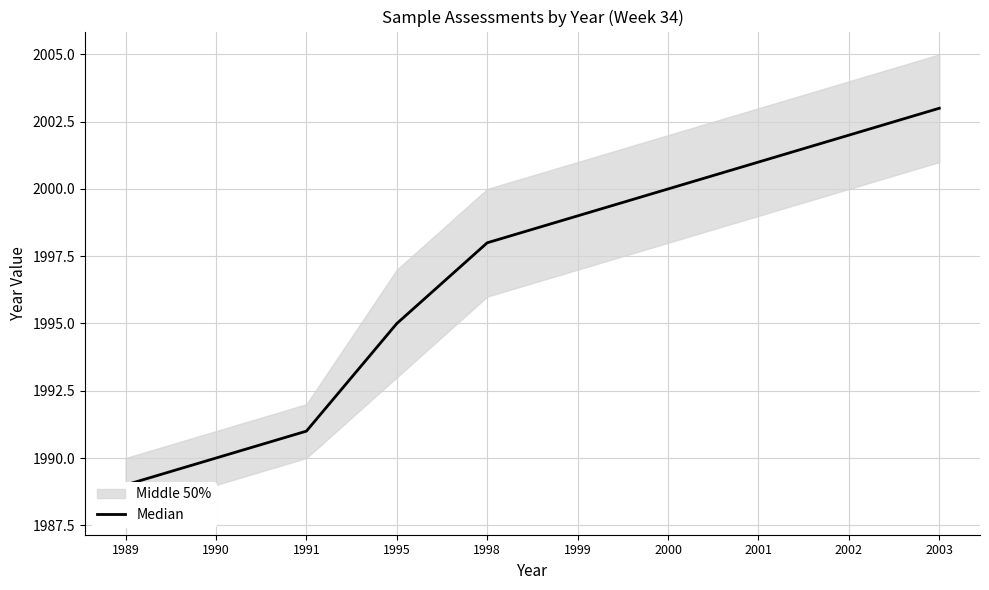

Approximately how many times larger is the value at 1998 compared to 1991?

1.0